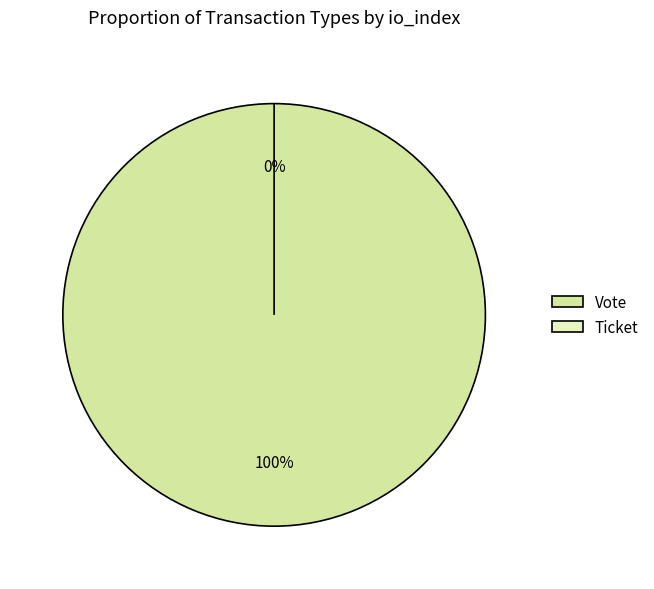

What is the smallest slice in the pie chart?

Ticket